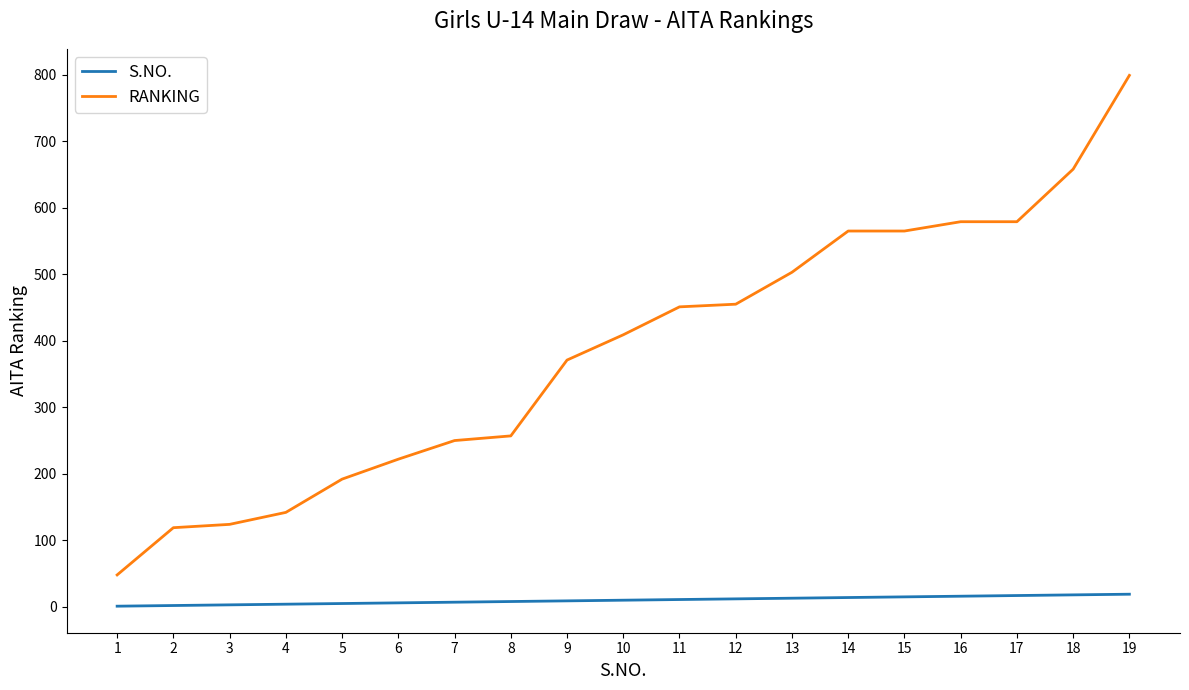

What is the greatest value displayed?

799